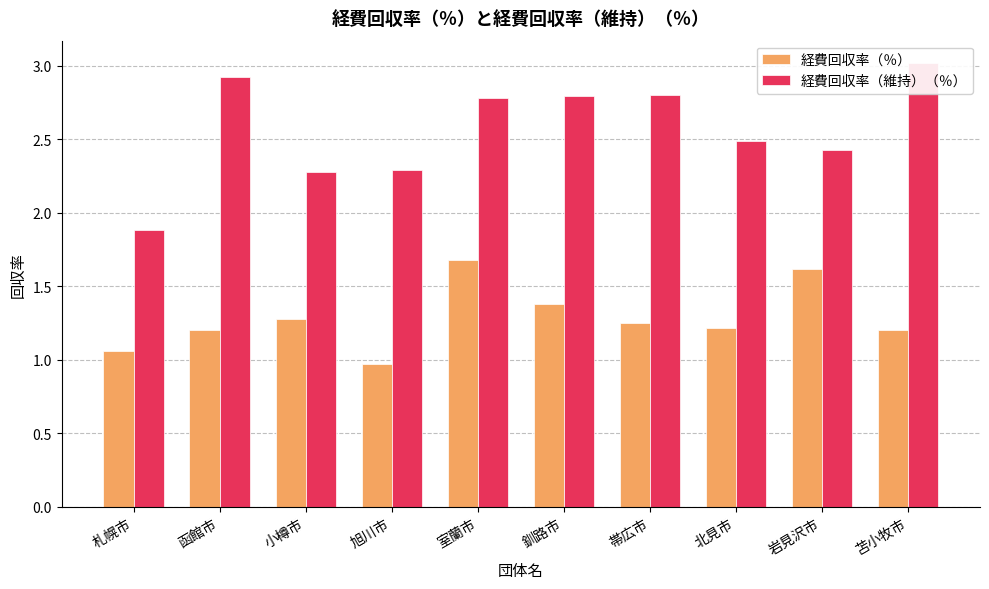

Reading left to right, what are all the values shown in this chart?

経費回収率（％）: 1.1	1.2	1.3	1.0	1.7	1.4	1.3	1.2	1.6	1.2
経費回収率（維持）（％）: 1.9	2.9	2.3	2.3	2.8	2.8	2.8	2.5	2.4	3.0